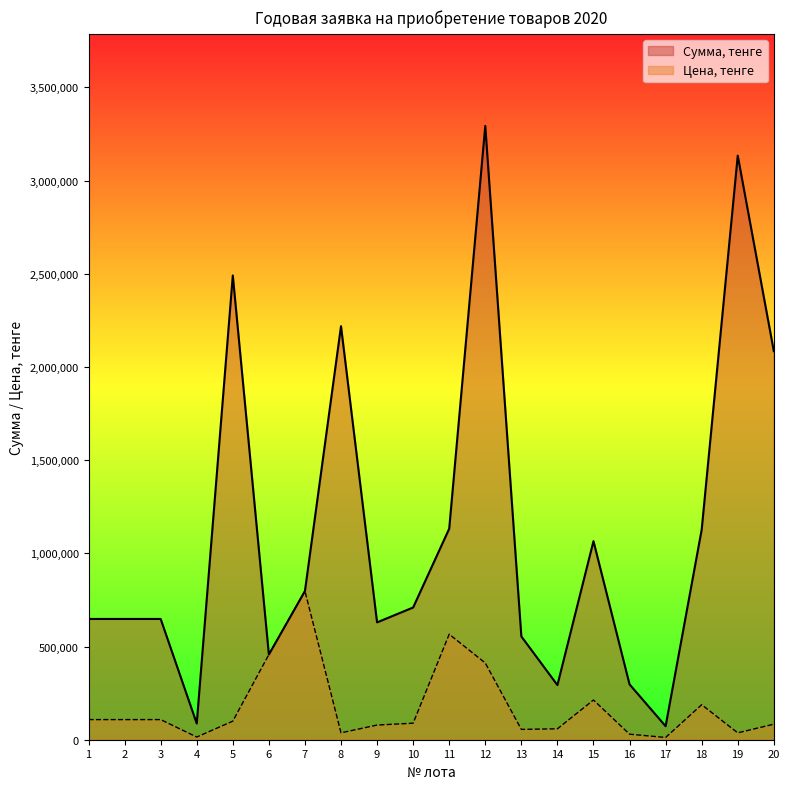

How many lines are shown in the chart?

2